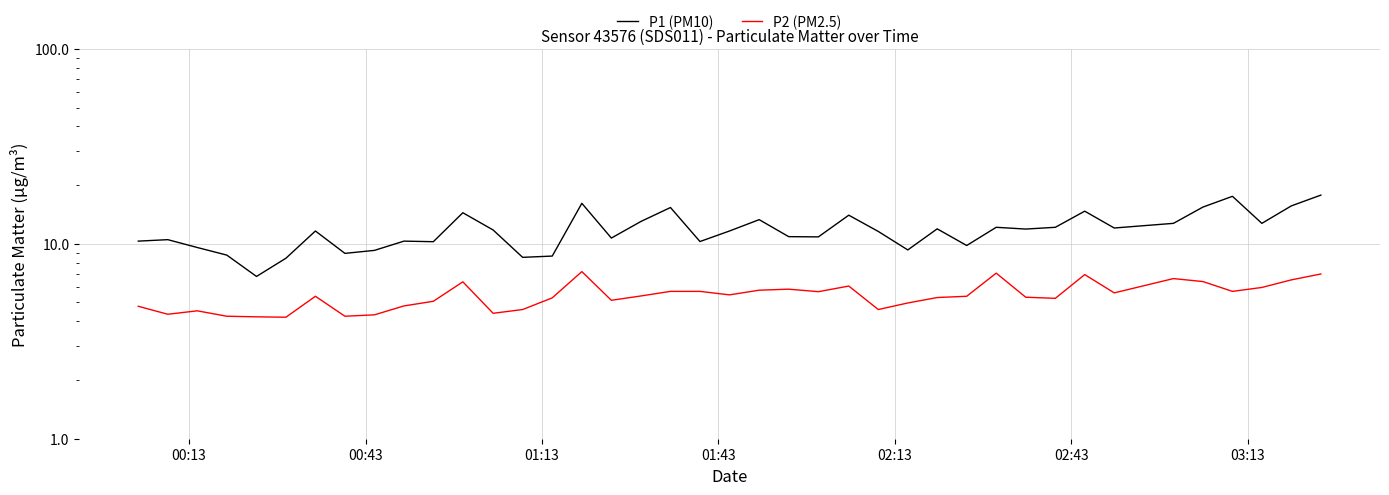

True or false: P2 (PM2.5) and P1 (PM10) cross at least once.

False